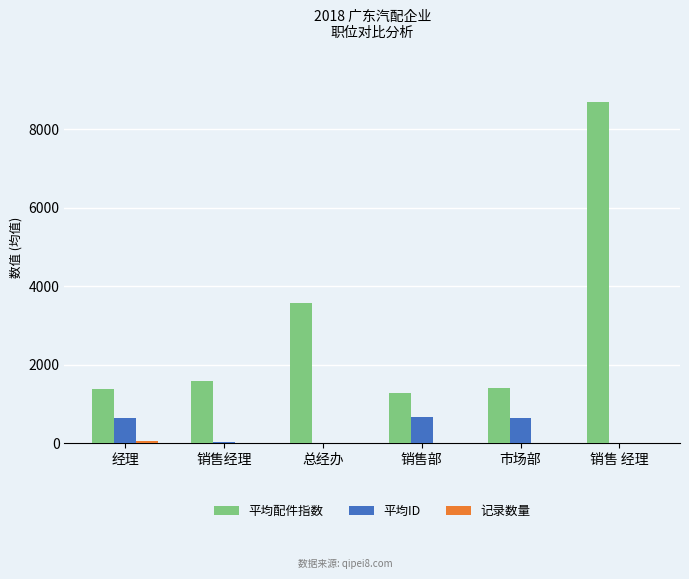

What value does the 平均ID series have at 销售经理?

19.0